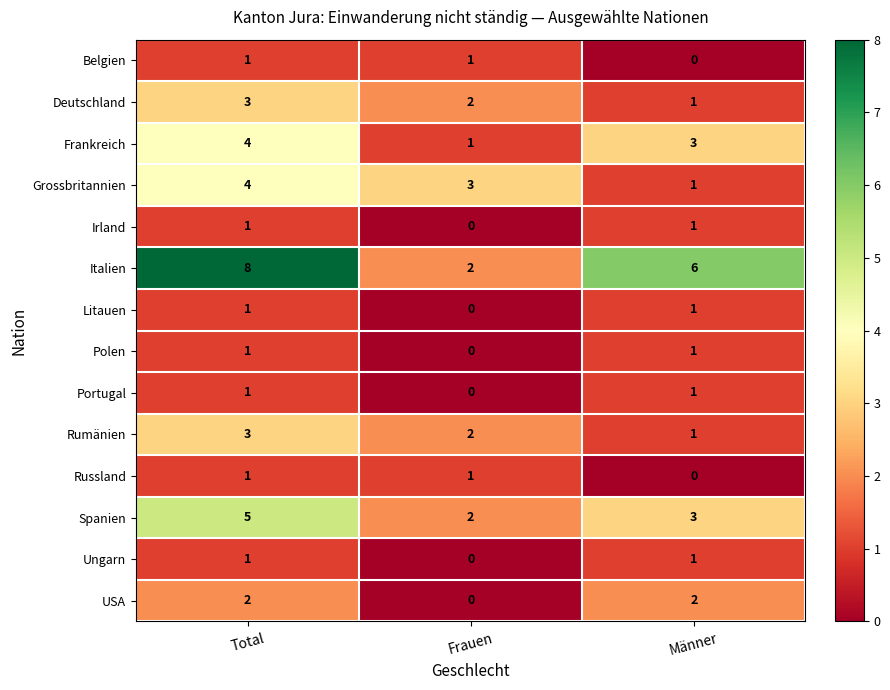

Count the number of data series in this chart.

14